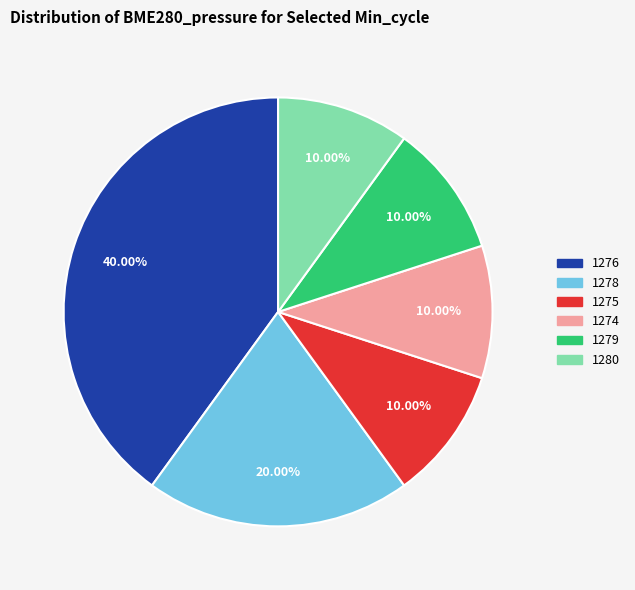

To the nearest percent, what is the average slice percentage?

17%